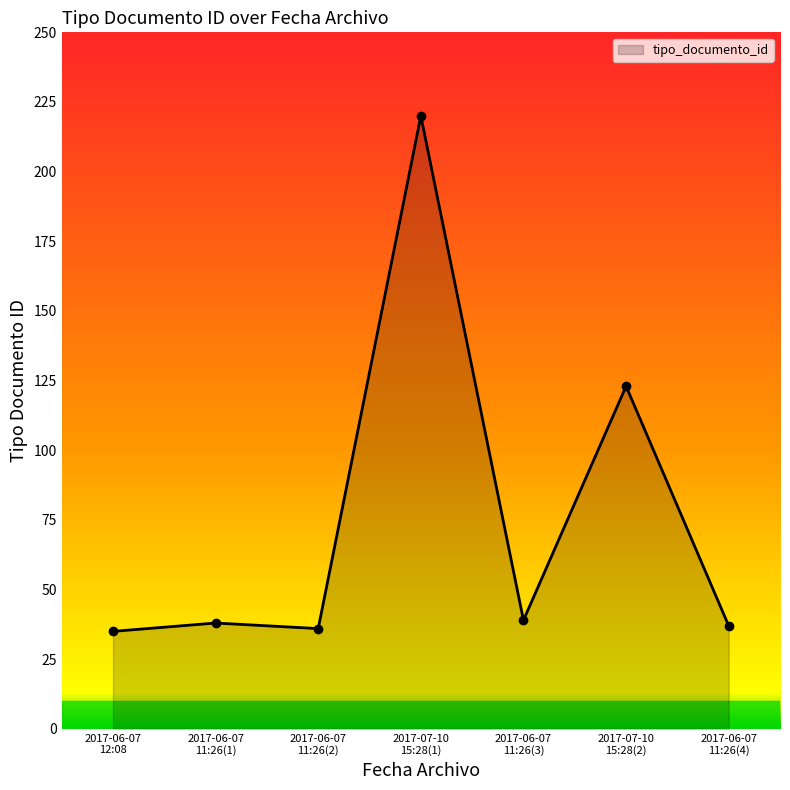

Reading right to left, transcribe all the data shown in this chart.

37	123	39	220	36	38	35